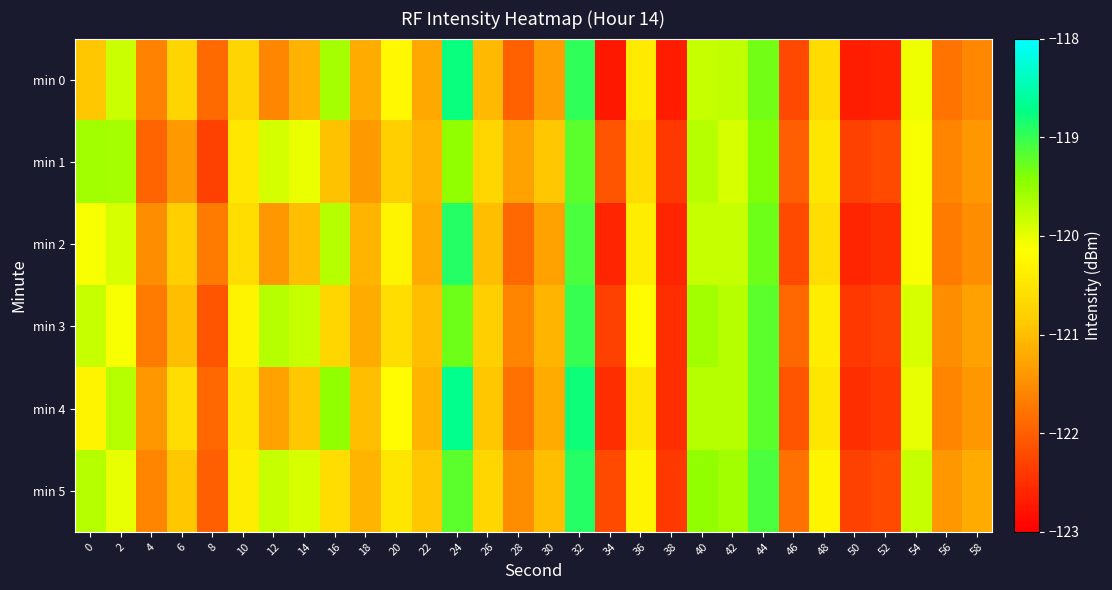

At which category is the sum across all series the highest?

32